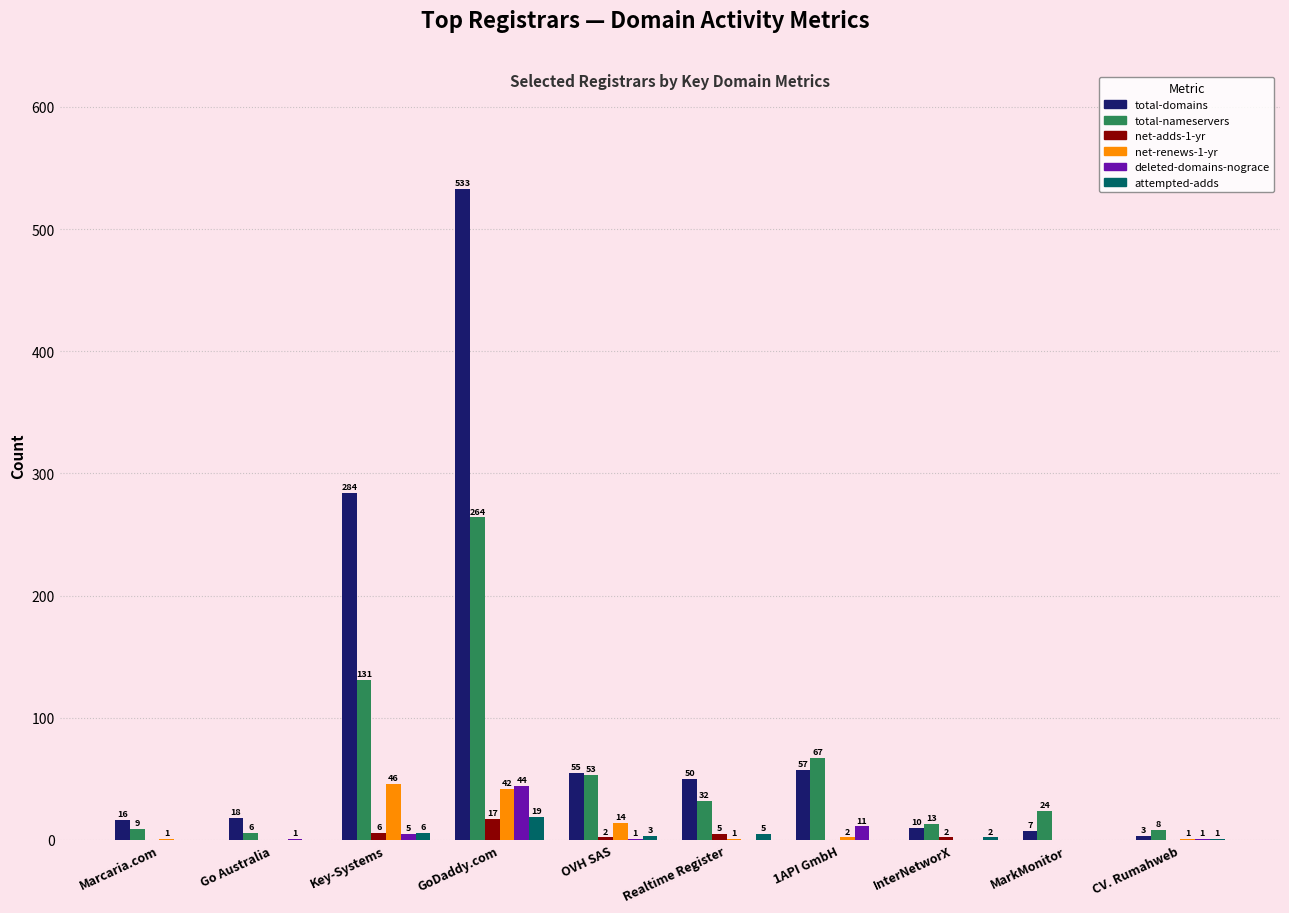

At which label is total-domains closest to 268?

Key-Systems